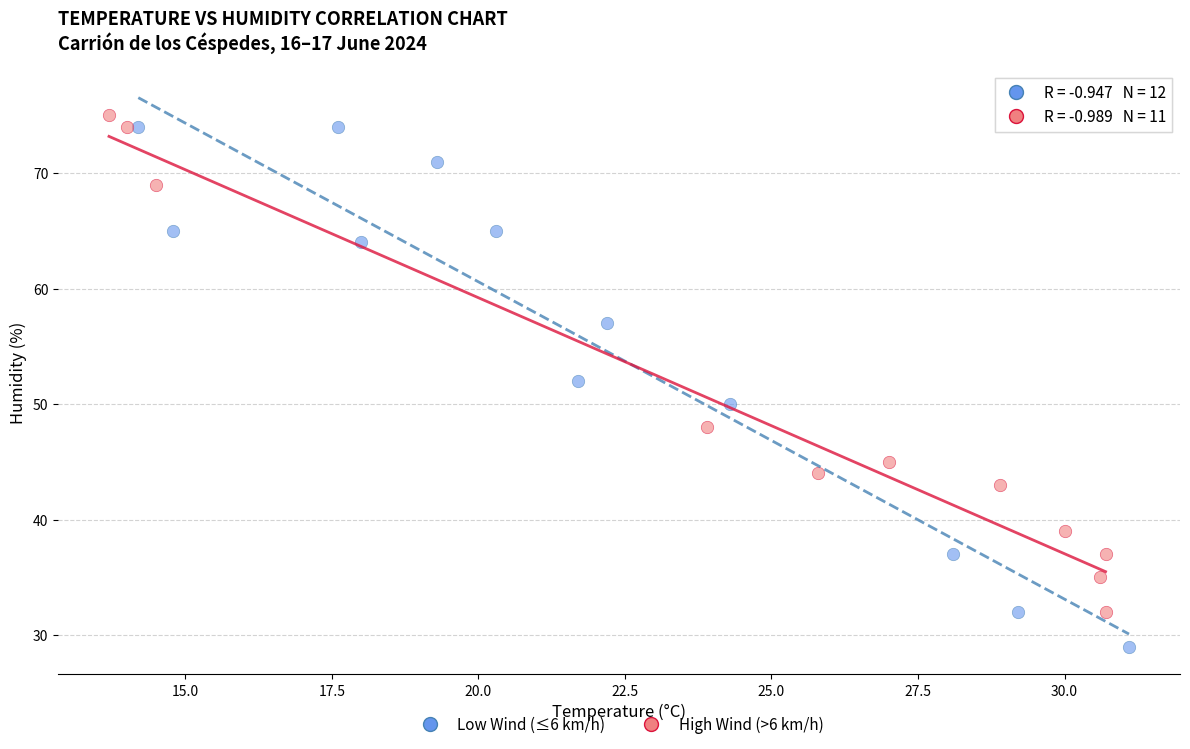

Which series has the widest spread of Y values?

Low Wind (≤6 km/h)